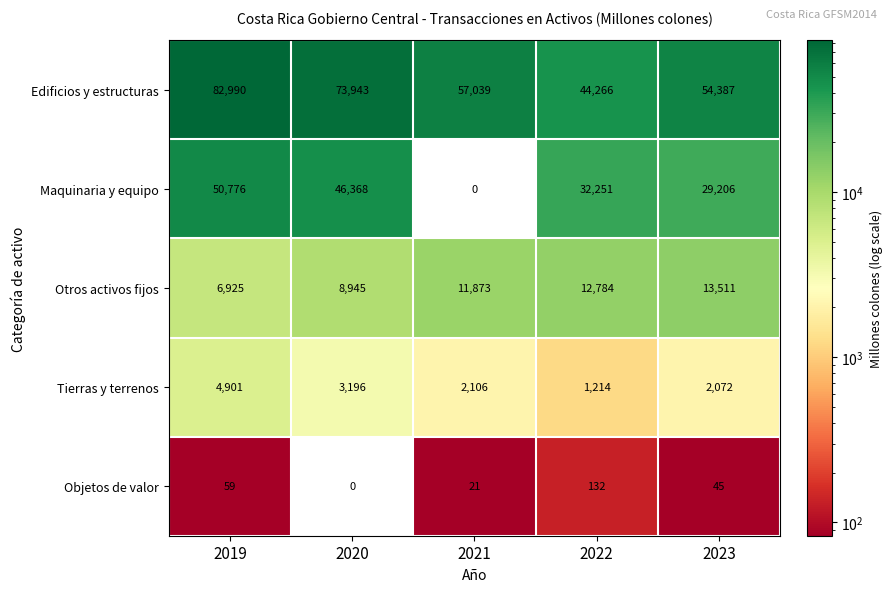

Reading left to right, what are all the values shown in this chart?

Edificios y estructuras: 82990	73943	57039	44266	54387
Maquinaria y equipo: 50776	46368	0	32251	29206
Otros activos fijos: 6925	8945	11873	12784	13511
Tierras y terrenos: 4901	3196	2106	1214	2072
Objetos de valor: 59	0	21	132	45